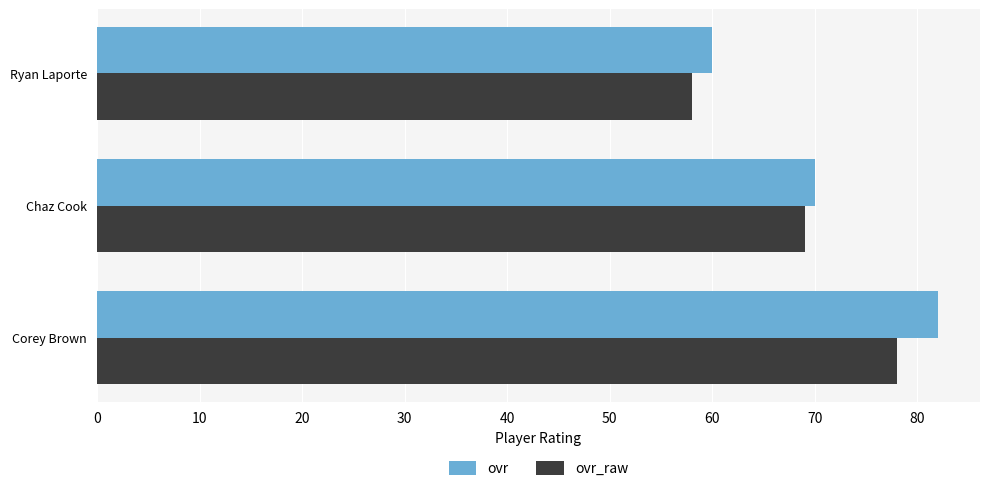

True or false: ovr has a value of 70 at Chaz Cook.

True